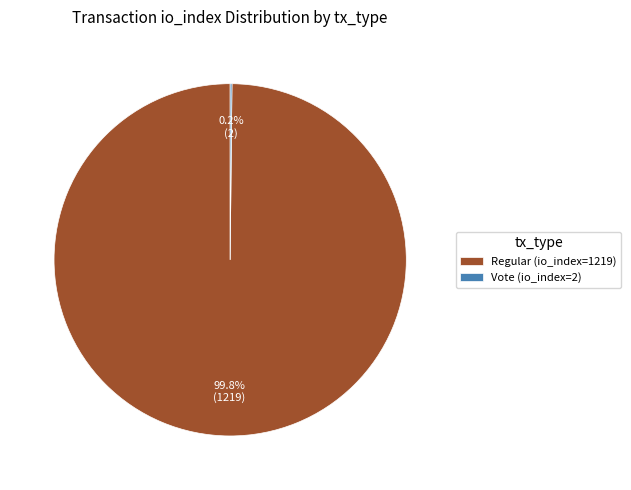

Which slice is the largest?

Regular (io_index=1219)